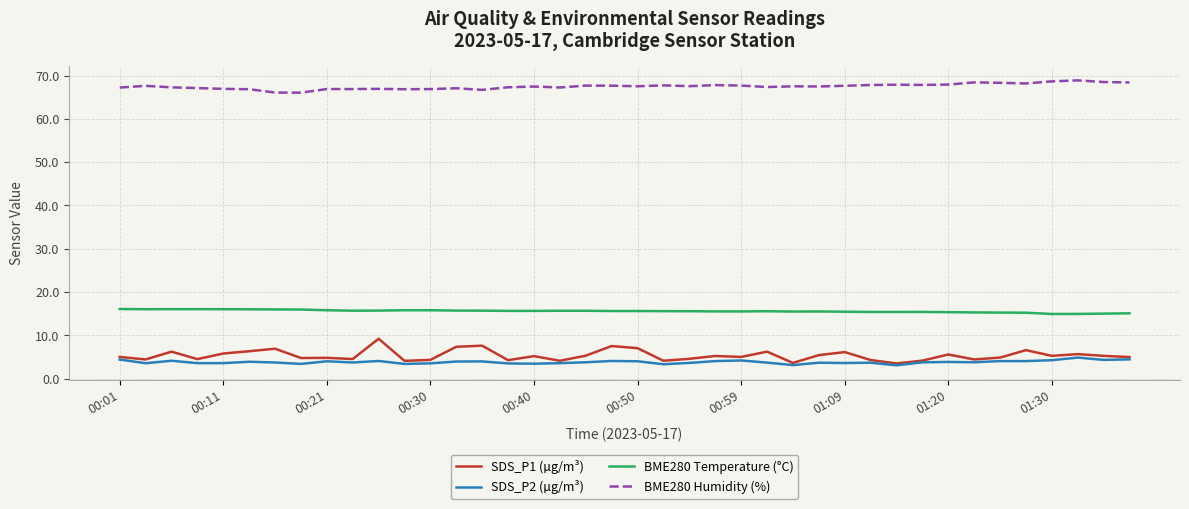

What is the difference between the maximum and second lowest values in the SDS_P2 (µg/m³) series?

1.7